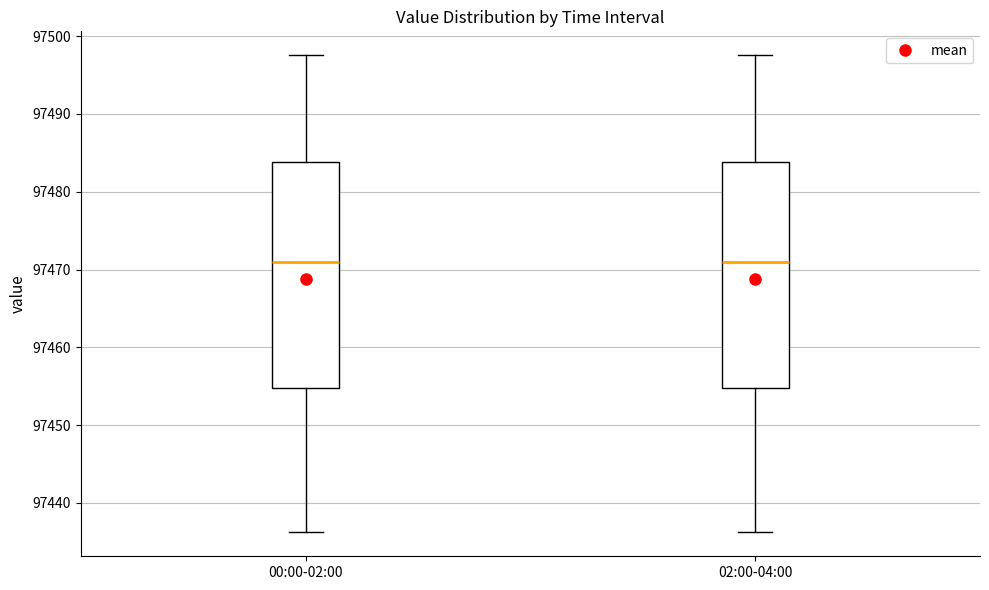

Reading left to right, transcribe this box plot: for each box, give where its median line is, the range the box spans, and where its two whiskers end, as read against the y-axis. The values are not printed on the chart, so give them approximately, as read against the axis.

00:00-02:00: median 97471, box 97455 to 97484, whiskers 97436 to 97498
02:00-04:00: median 97471, box 97455 to 97484, whiskers 97436 to 97498